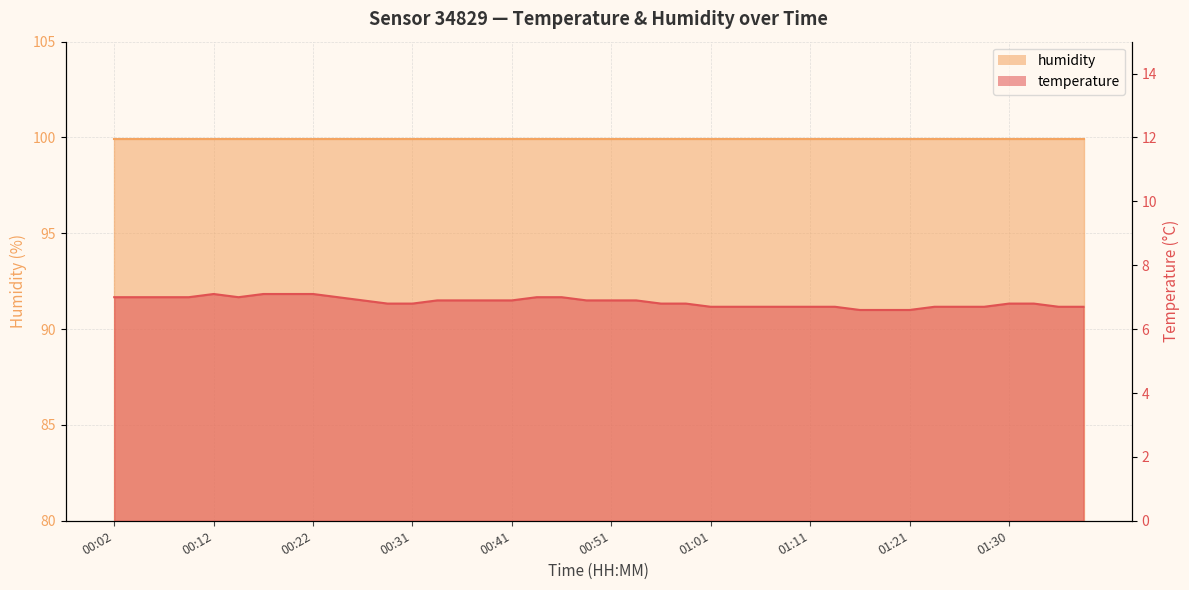

True or false: the data shows 8.8 at 01:03.

False